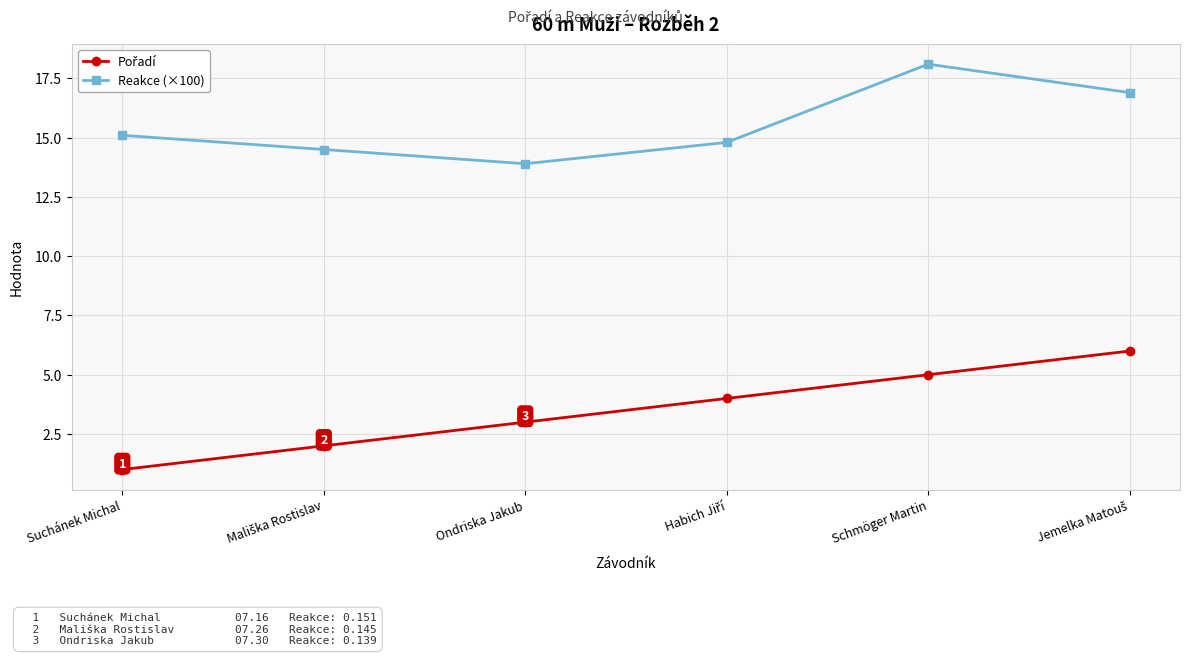

What is the value of the Reakce (×100) point at the 6th from the left?

16.9